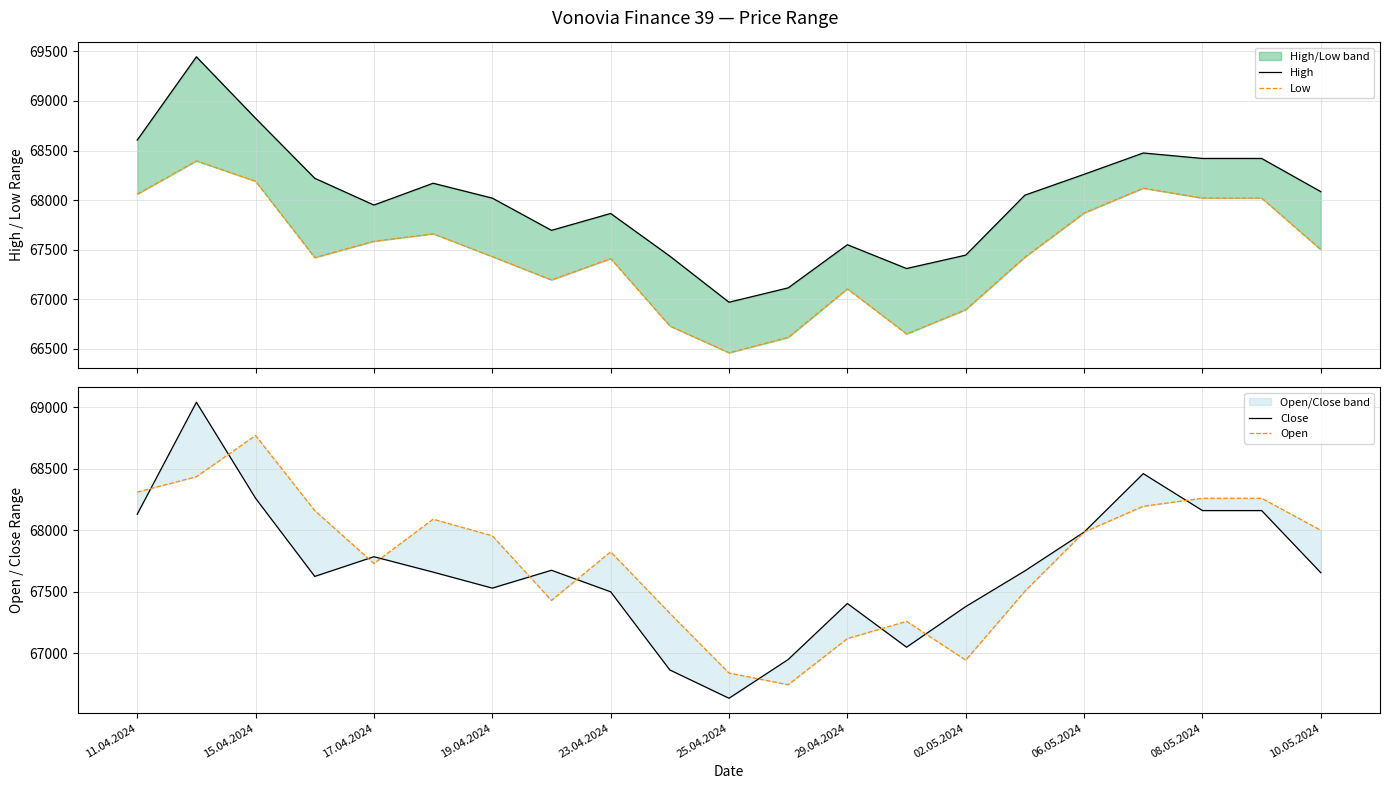

The High series shows 120538 at 17.04.2024. True or false?

False